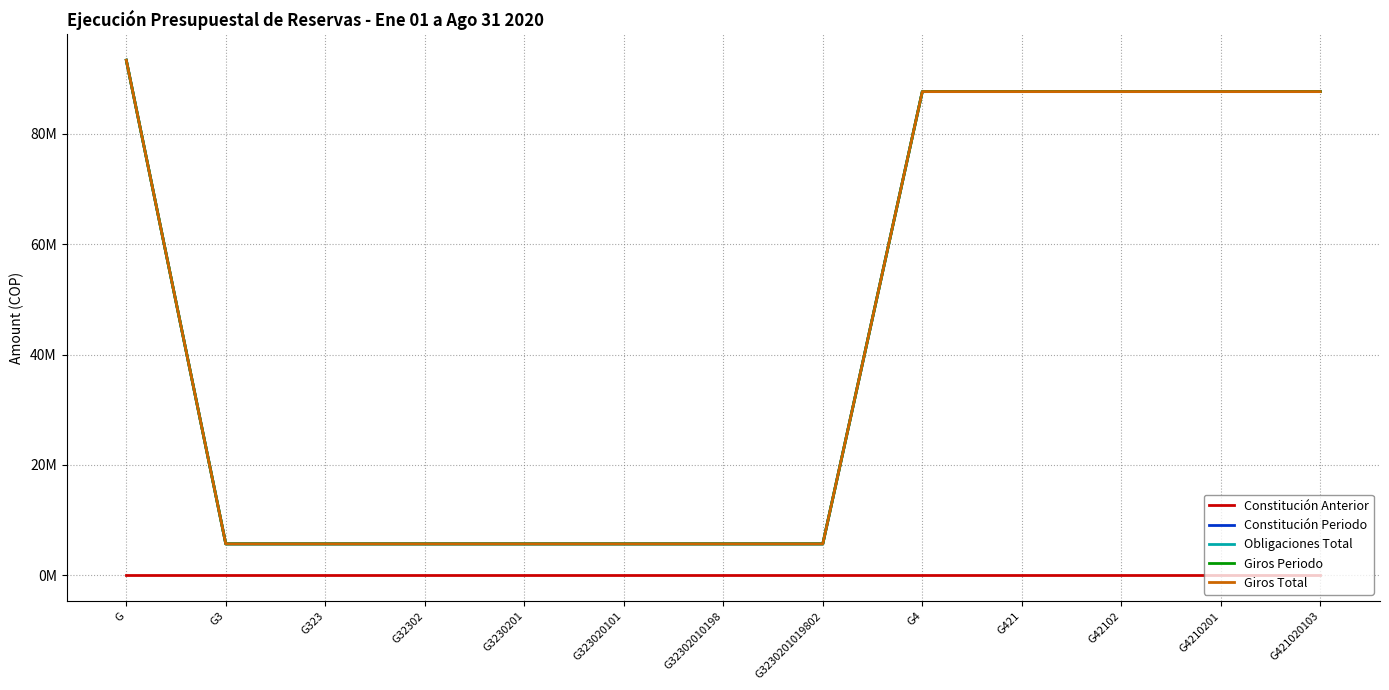

Is this an area chart (filled region under the line)?

No